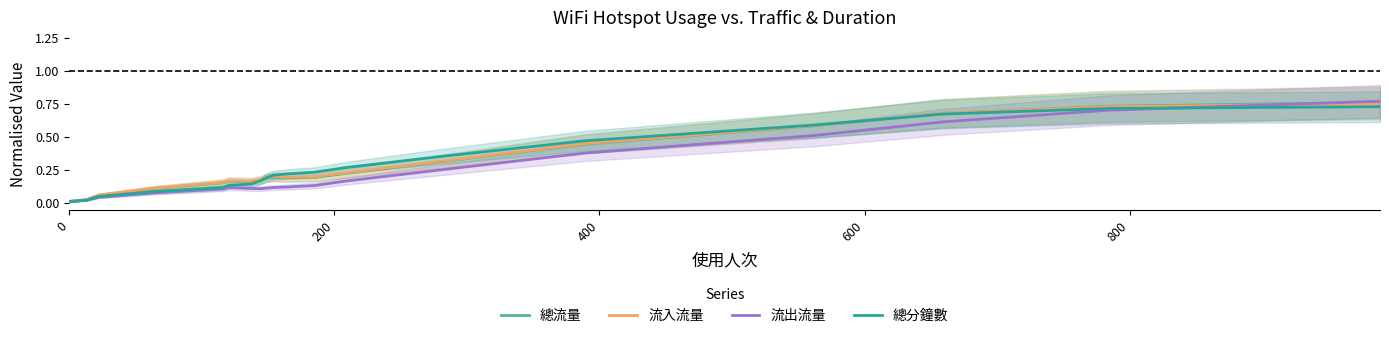

Which series has the largest total across all categories?

流入流量